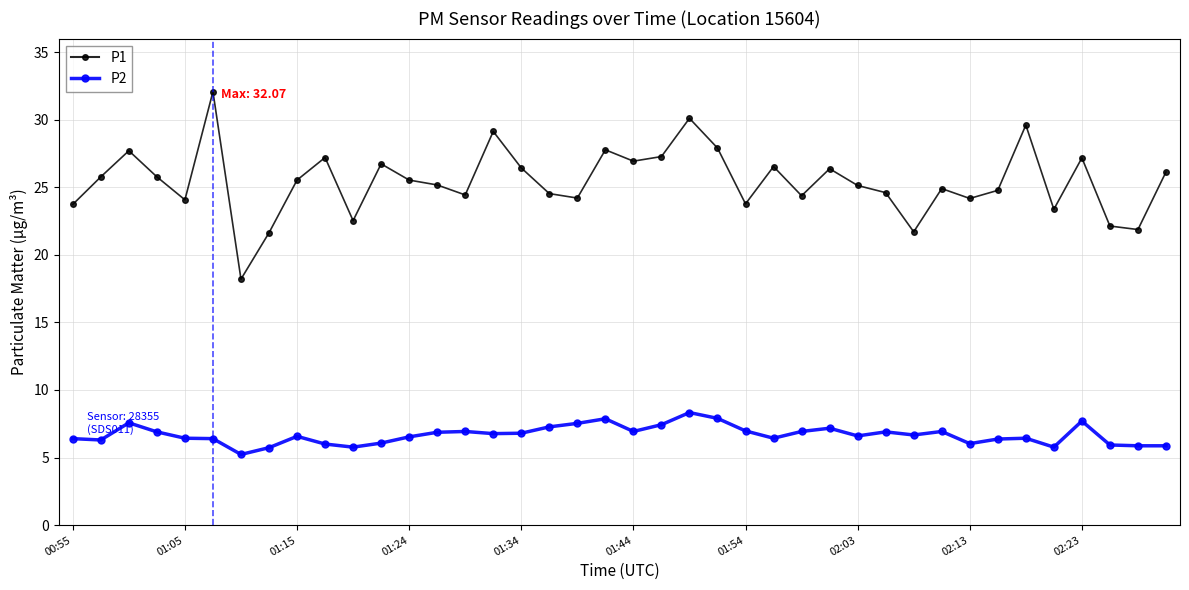

List the series in order of their peak value, lowest first.

P2, P1